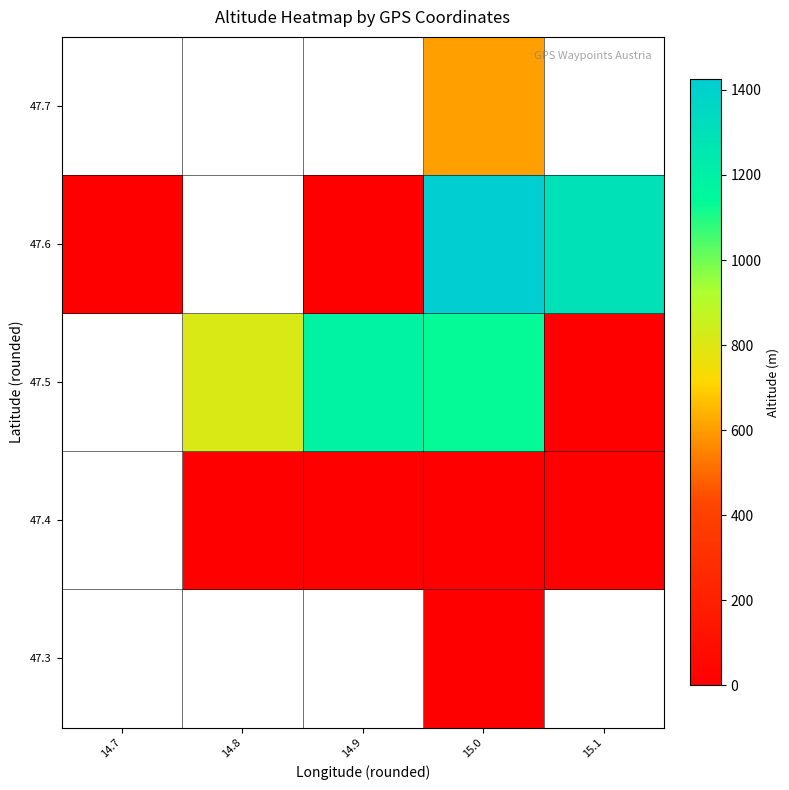

Is it true that 47.4 equals 0.0 at 15.1?

True